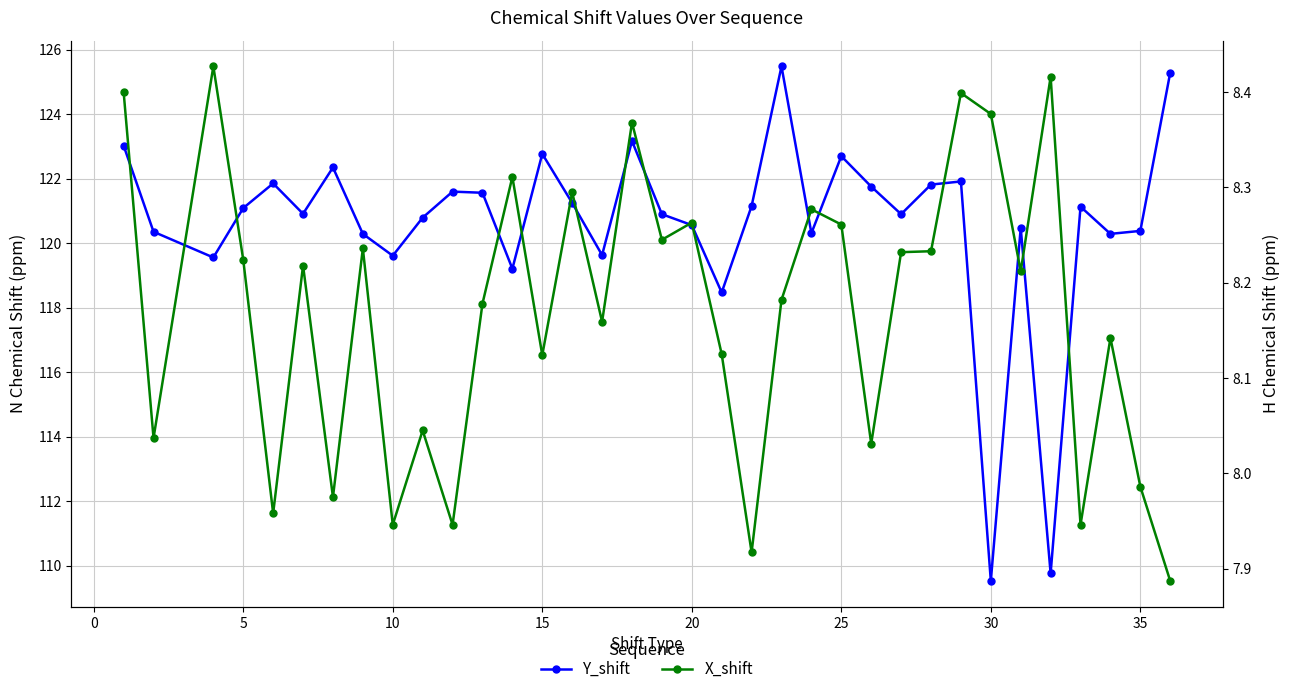

What is the difference between the maximum and minimum values in the X_shift series?

0.5